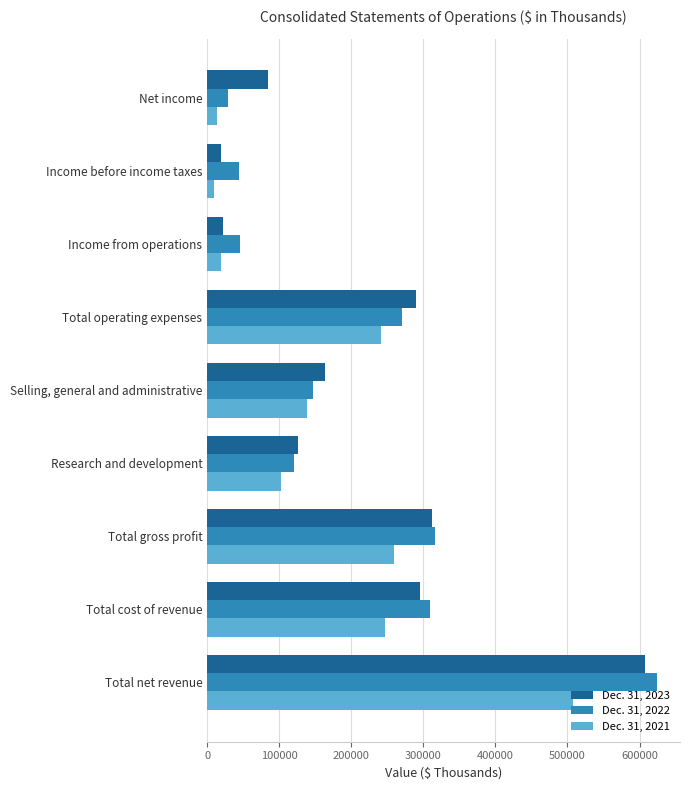

How many data points does each series have?

9